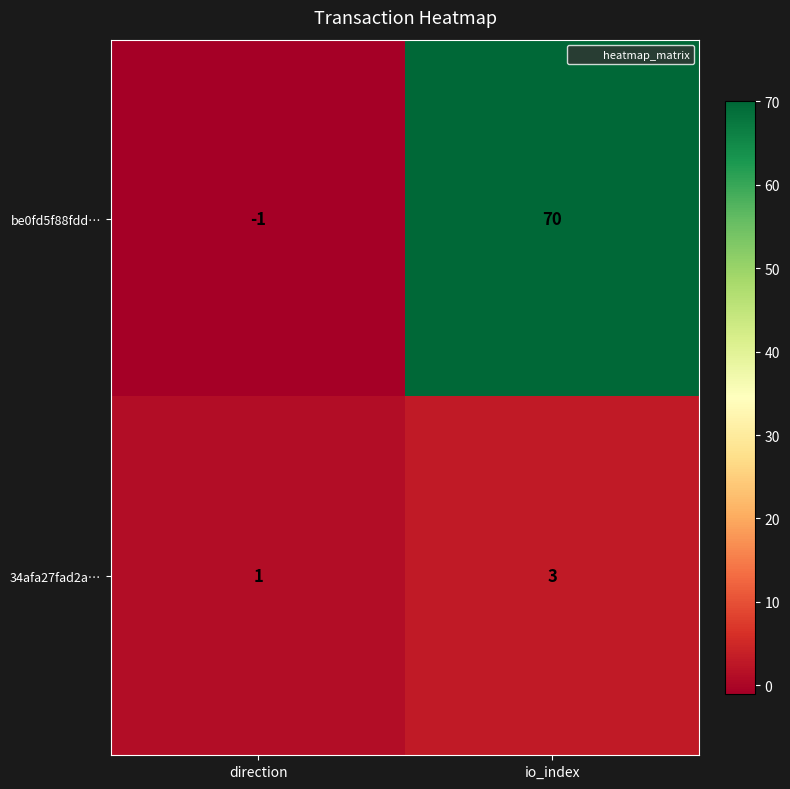

At which category is the sum across all series the highest?

io_index